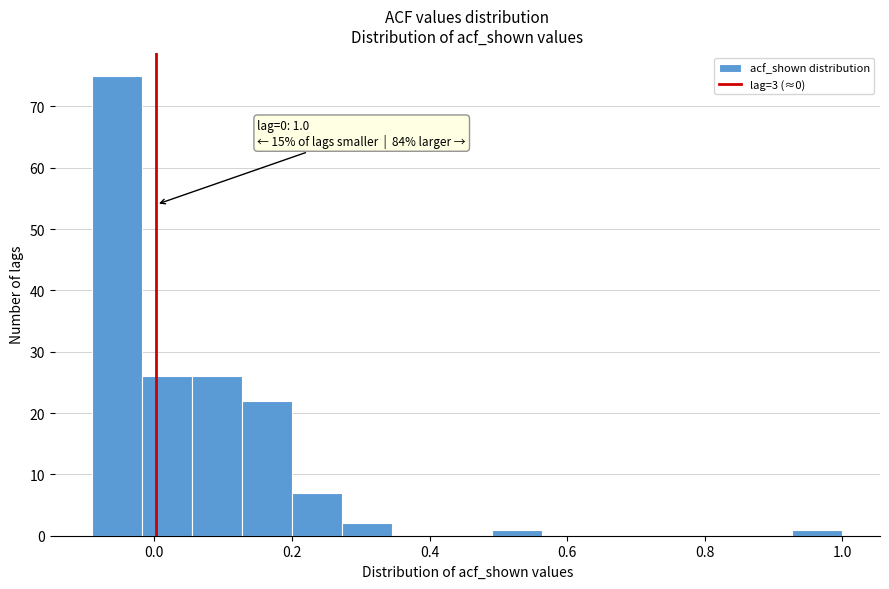

Around what value on the x-axis is the tallest bar? Give the approximate position of its centre, as read against the axis.

-0.06